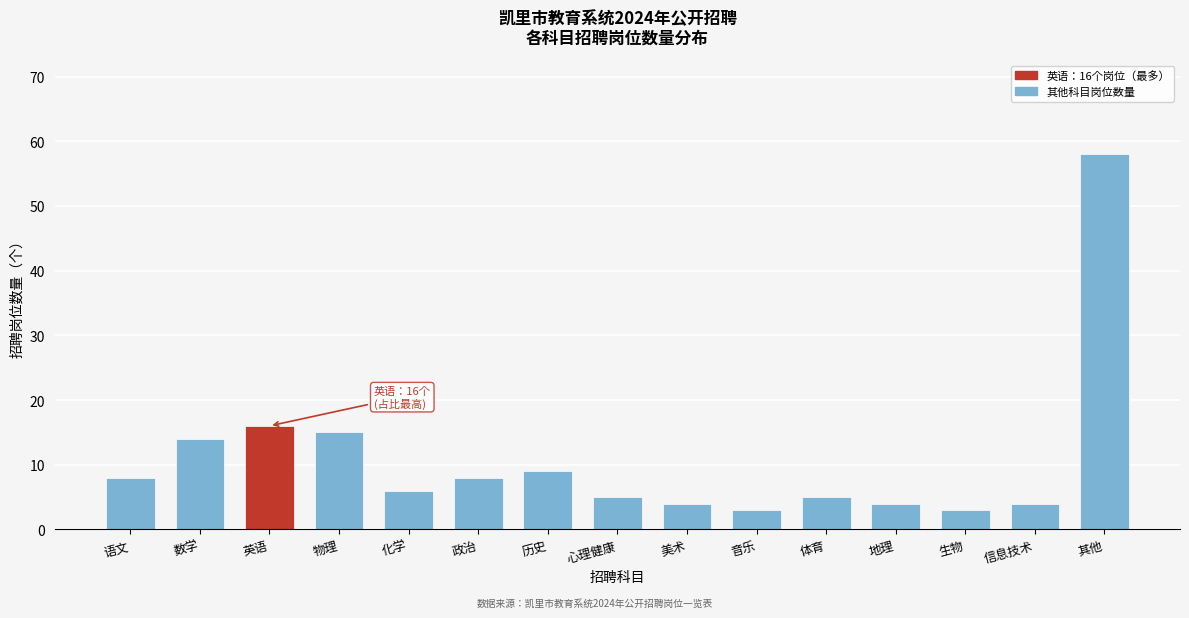

Reading right to left, transcribe all the data shown in this chart.

58	4	3	4	5	3	4	5	9	8	6	15	16	14	8